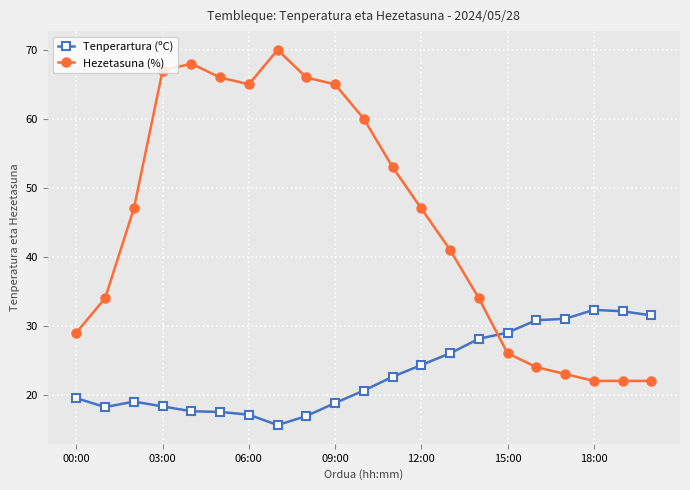

What is the value of the Tenperartura (ºC) point at the 19th from the left?

32.3